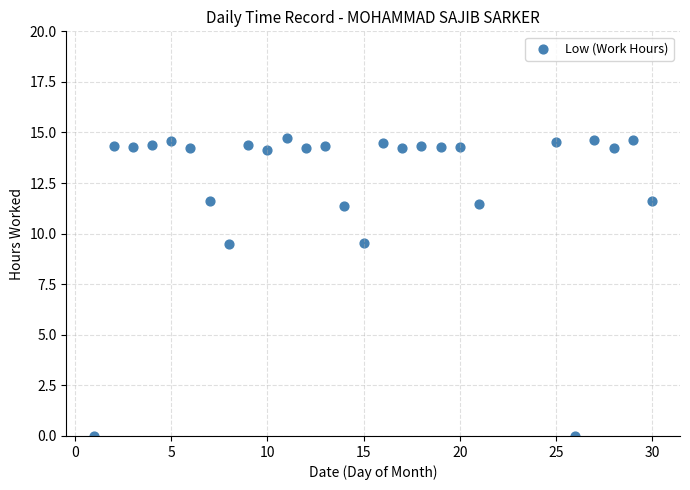

What is the range of Y values (max minus min)?

14.7